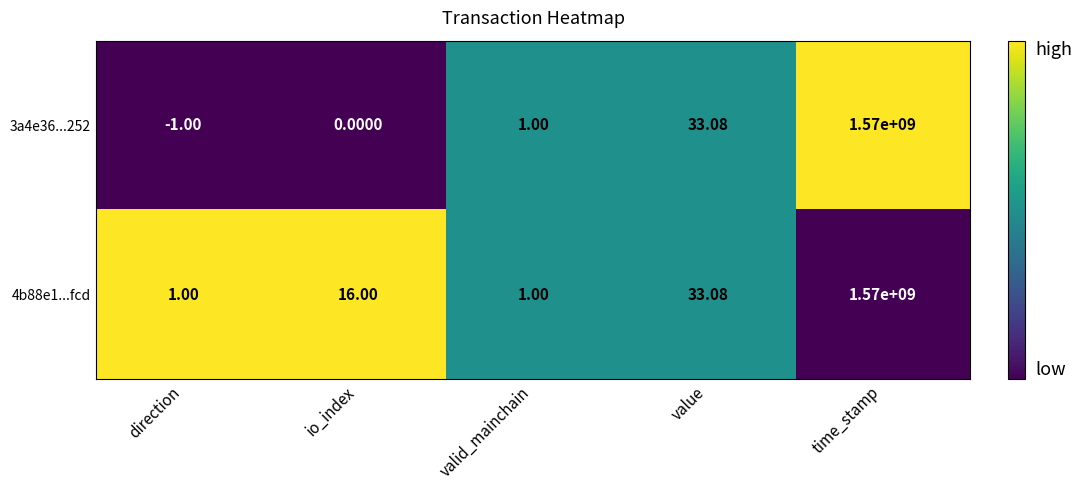

Where is 3a4e36...252 nearest to the value 784999999?

value